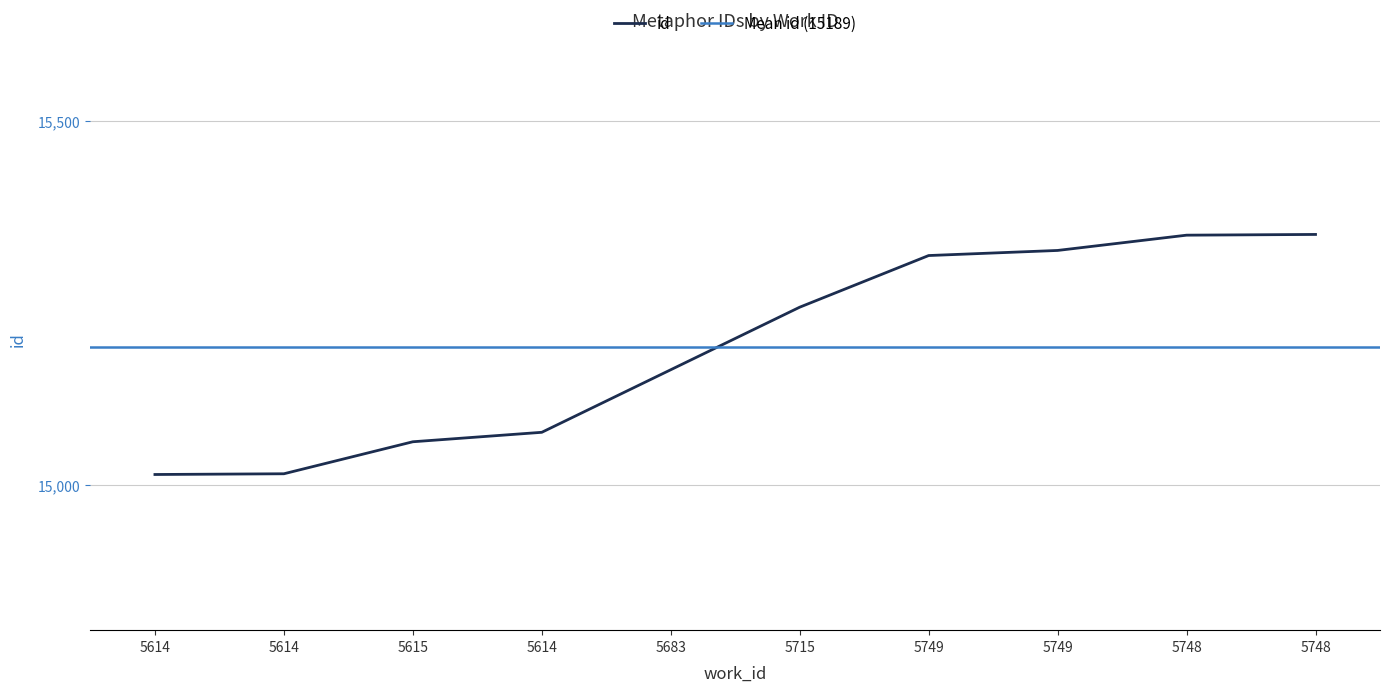

What is the label of the 9th point from the right?

5614